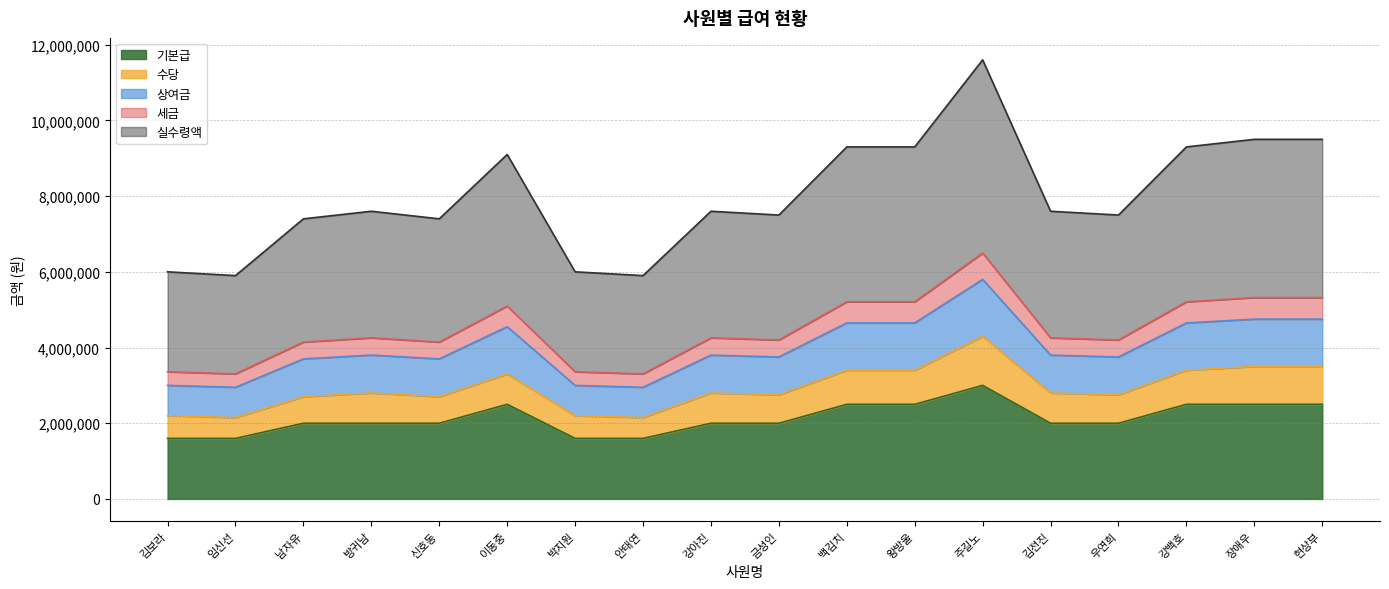

At which label does 기본급 reach its peak?

주길노